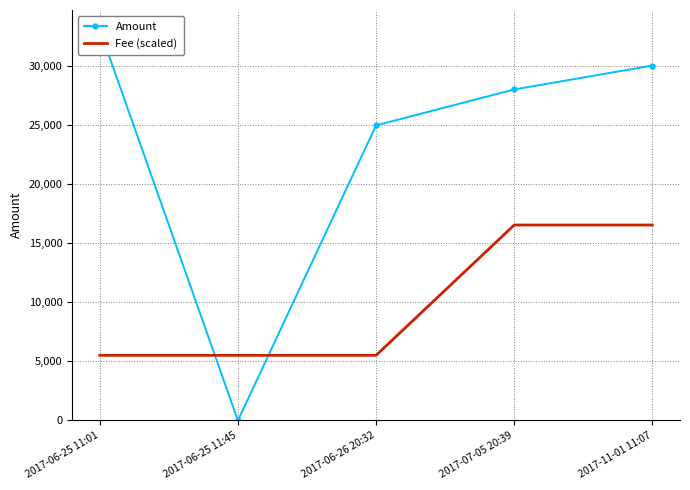

Which has a higher value, 2017-06-25 11:45 or 2017-06-26 20:32?

2017-06-26 20:32